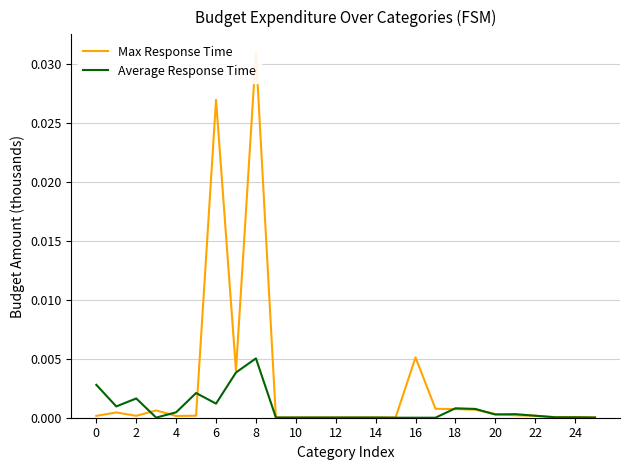

At 19, list the series in order from largest to smallest.

Average Response Time, Max Response Time